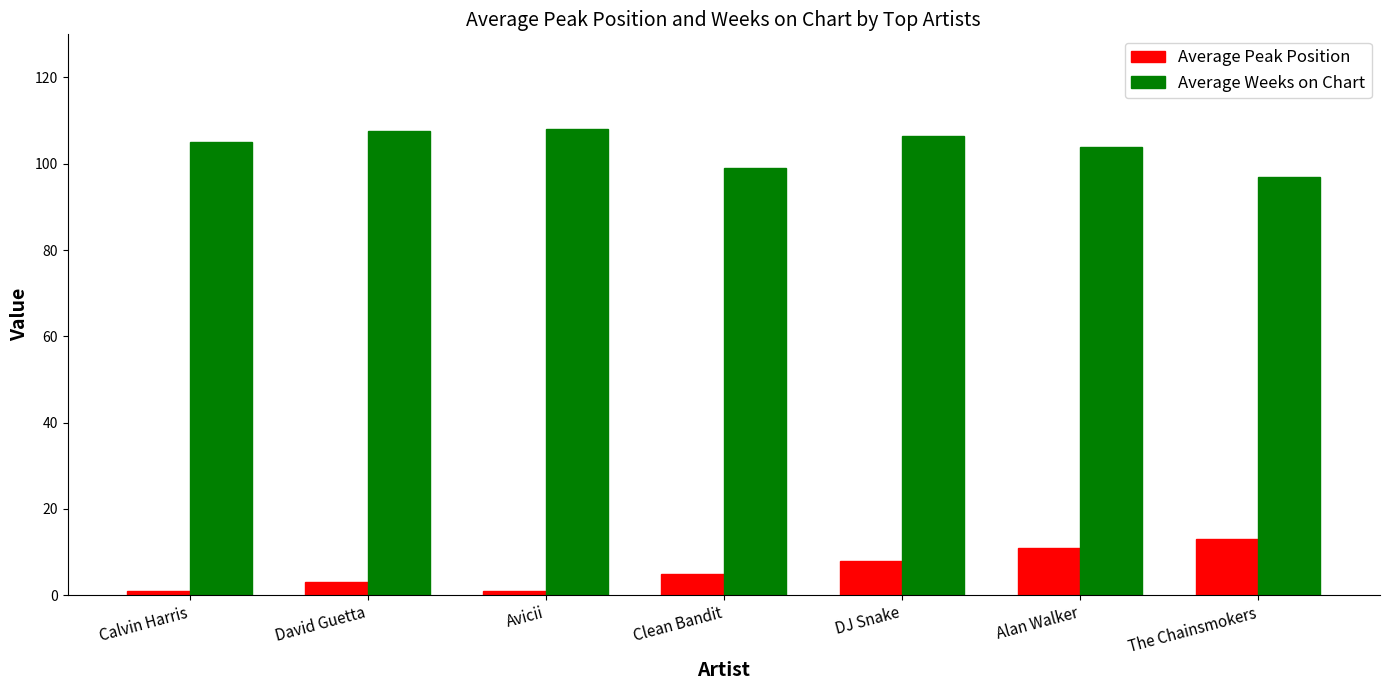

What is the total value across all series at Clean Bandit?

104.0